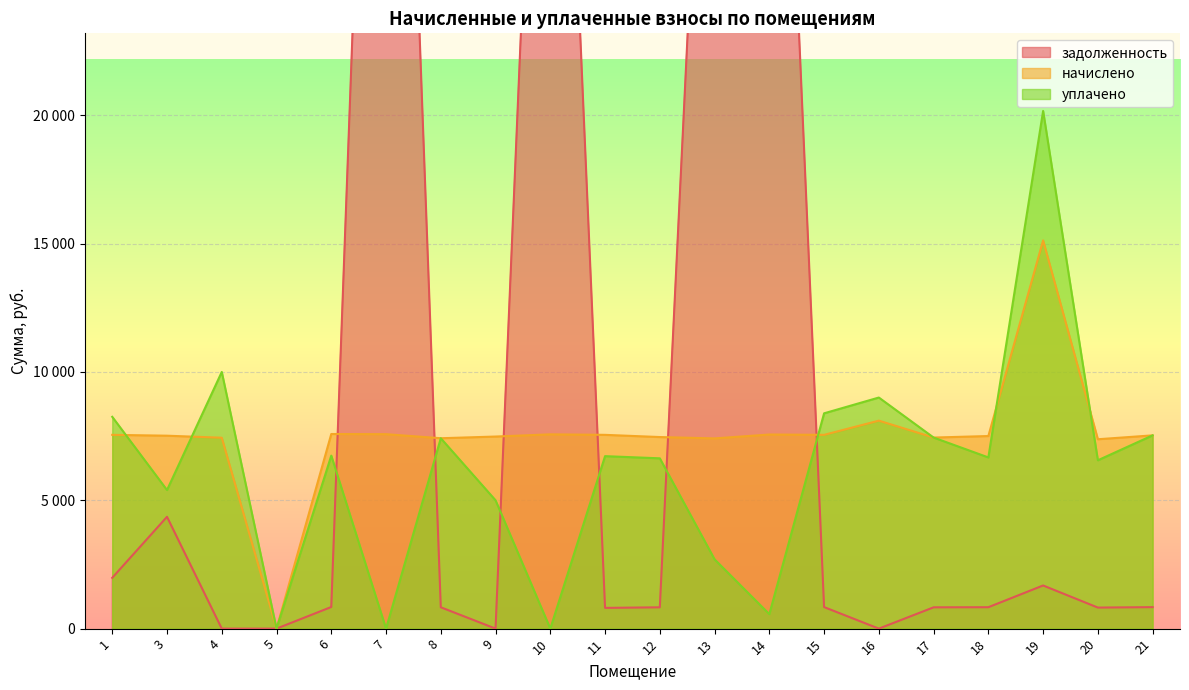

At which label does начислено first exceed 7530?

1